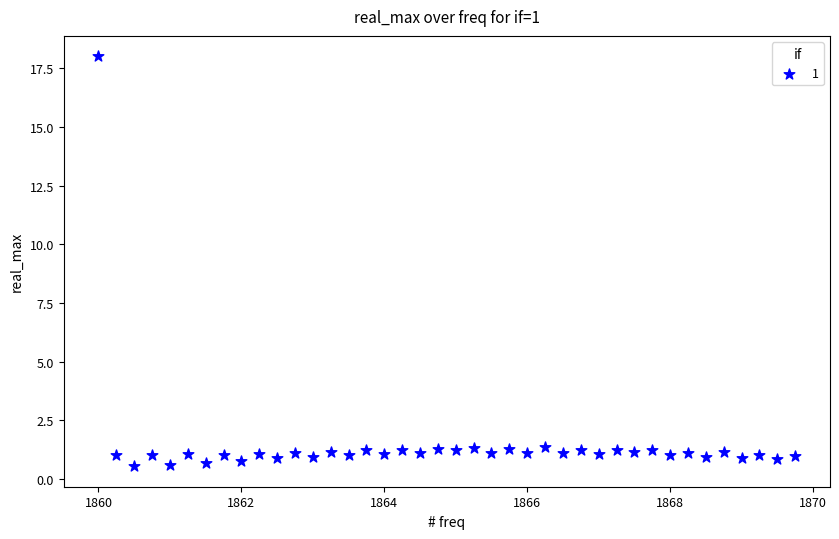

What is the range of Y values (max minus min)?

17.5